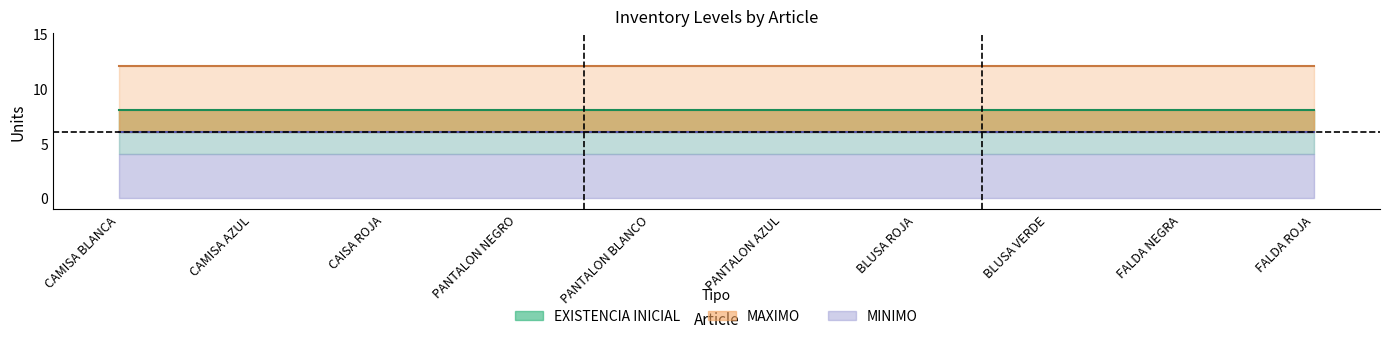

At which category is the sum across all series the highest?

CAMISA BLANCA